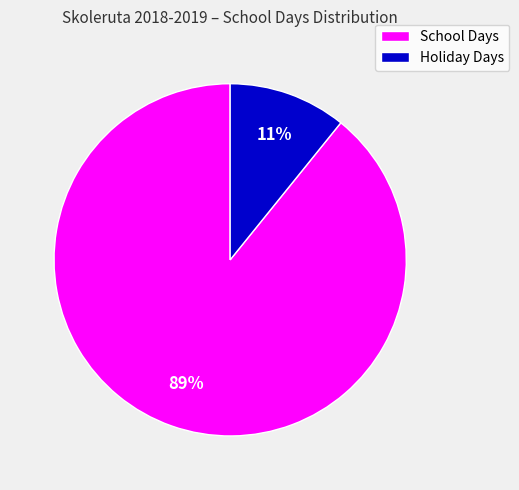

To the nearest percent, what is the average slice percentage?

50%